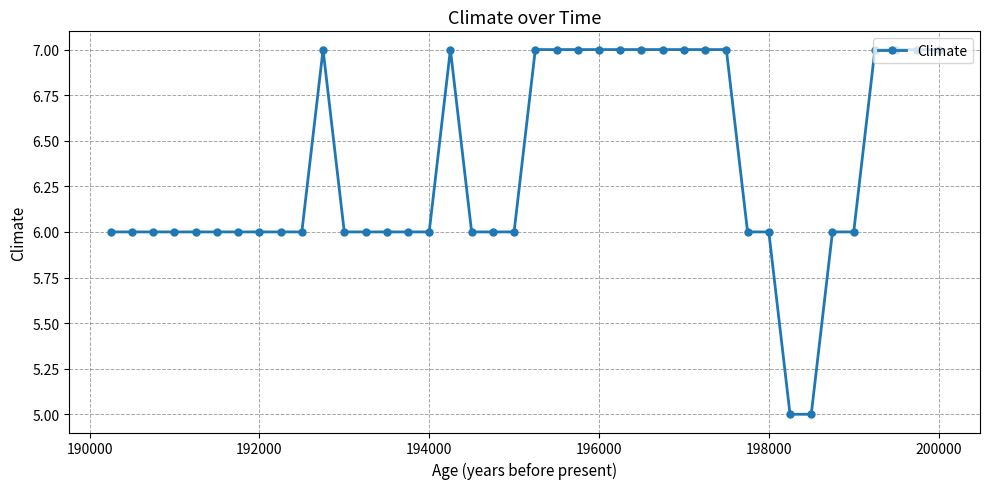

Reading right to left, list all the values displayed in this chart.

7	7	7	7	6	6	5	5	6	6	7	7	7	7	7	7	7	7	7	7	6	6	6	7	6	6	6	6	6	7	6	6	6	6	6	6	6	6	6	6